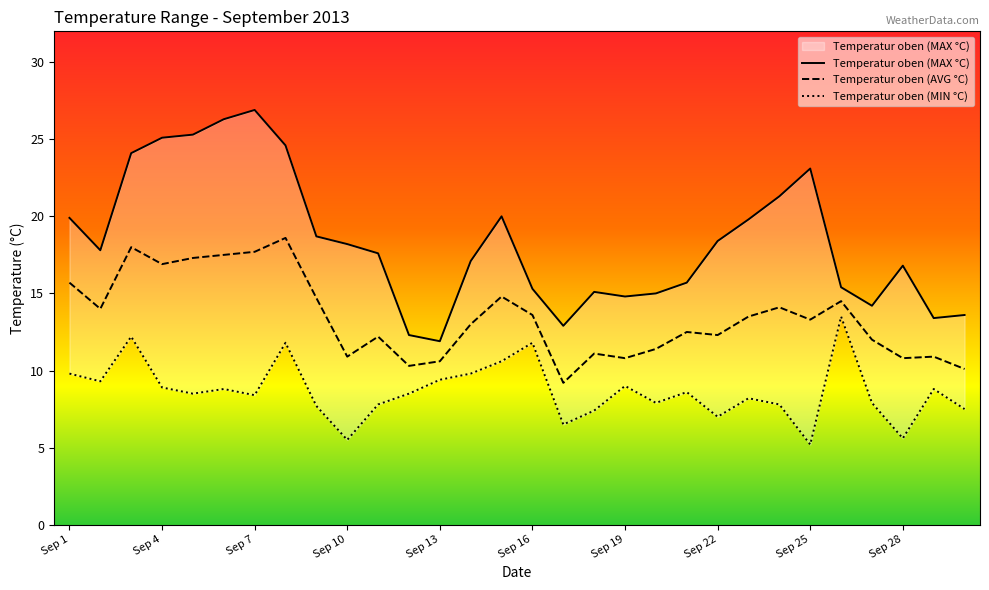

What is the lowest value of the Temperatur oben (AVG °C) series?

9.2